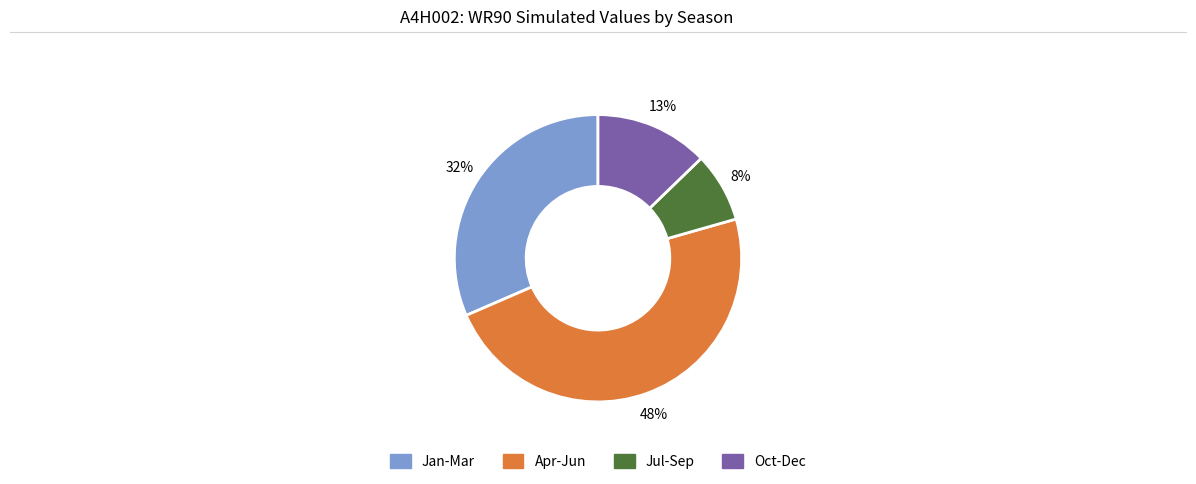

Is there a majority slice in this chart?

No